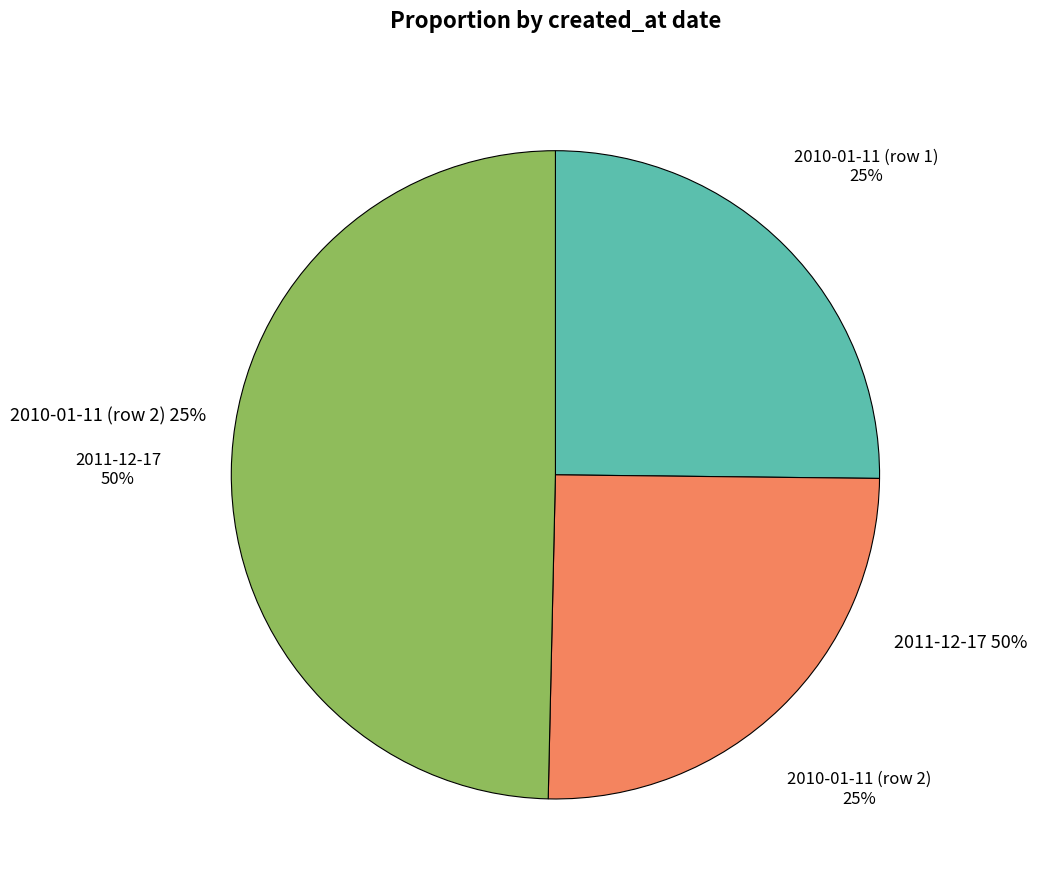

Is it true that 2010-01-11 (row 2) is 33% of the pie?

False